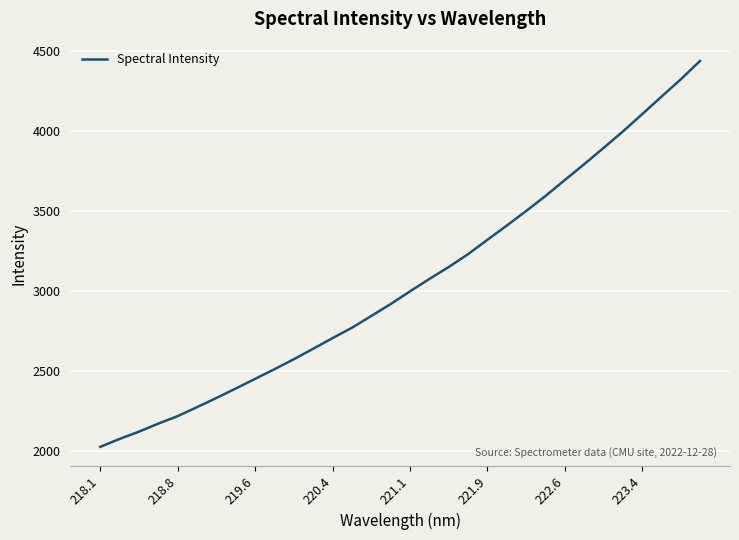

What is the minimum value shown in the chart?

2028.4